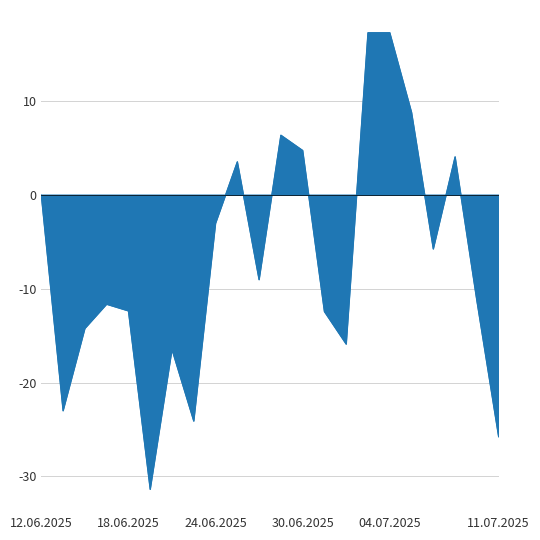

What is the value of the 5th point from the left?

-12.3